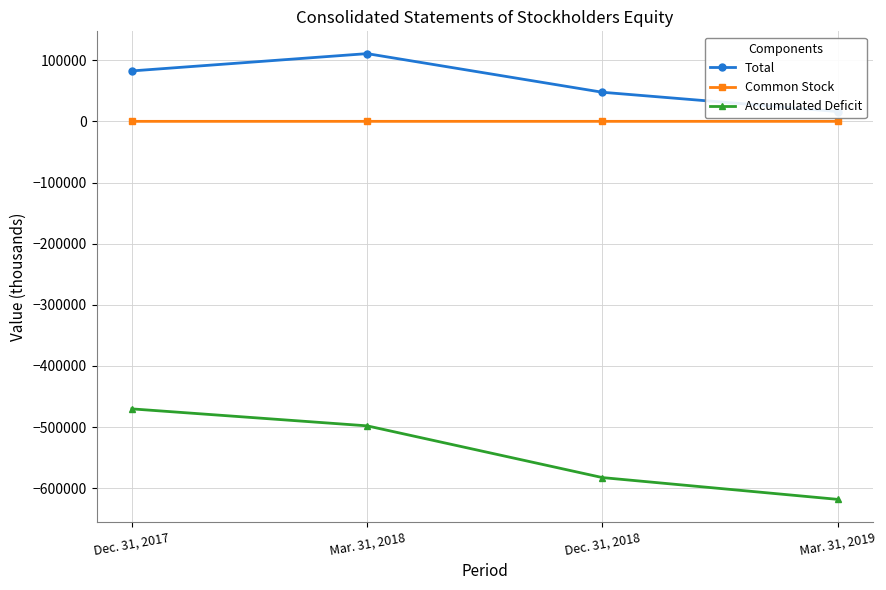

Is it true that Total equals 47578 at Dec. 31, 2018?

True